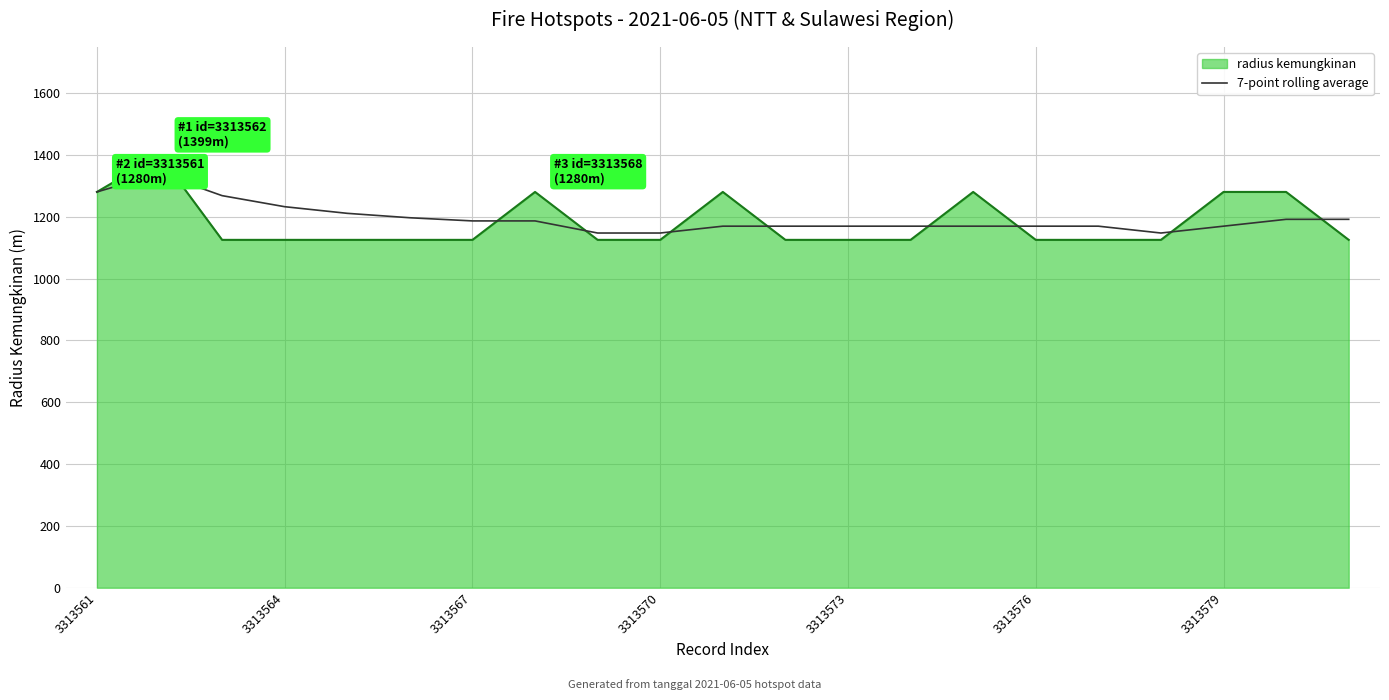

What is the minimum value shown in the chart?

1125.0